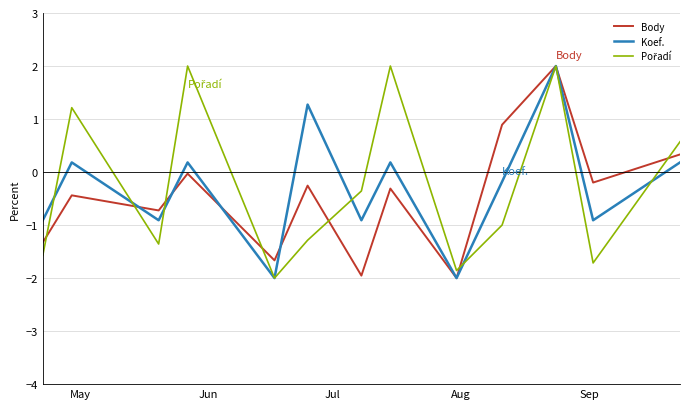

What is the minimum value shown in the chart?

-2.0